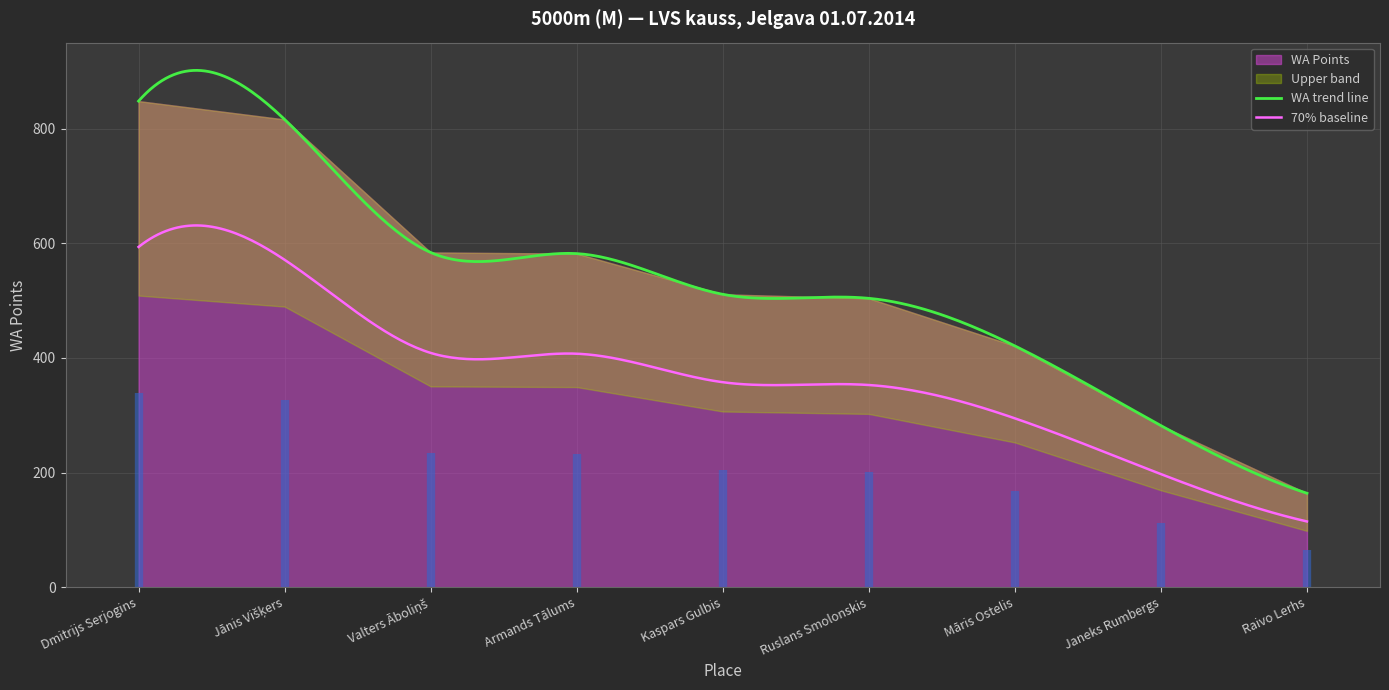

The value at 6 is 701. True or false?

False